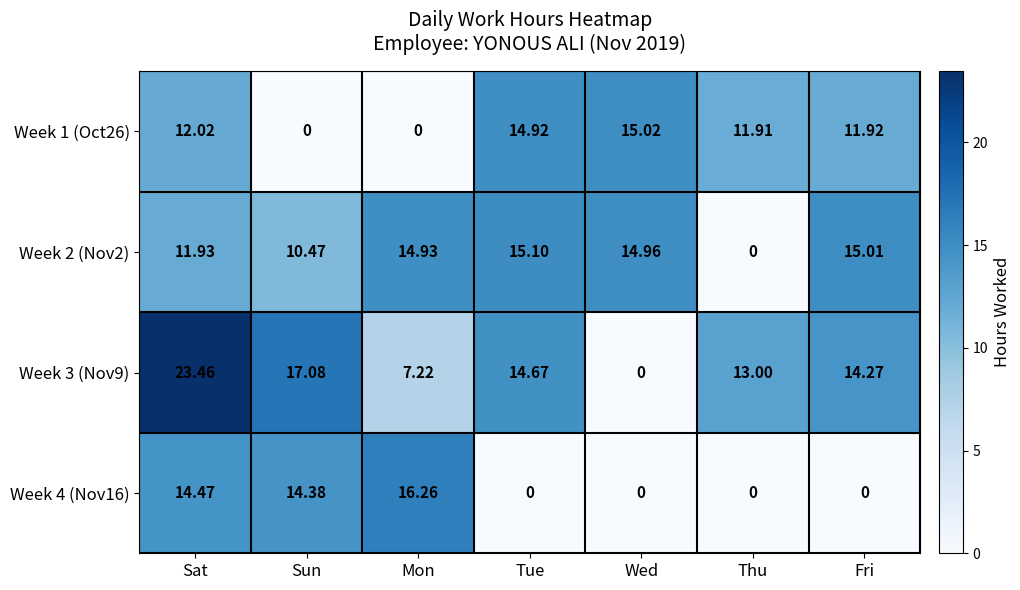

What is the total value across all series at Sun?

41.9